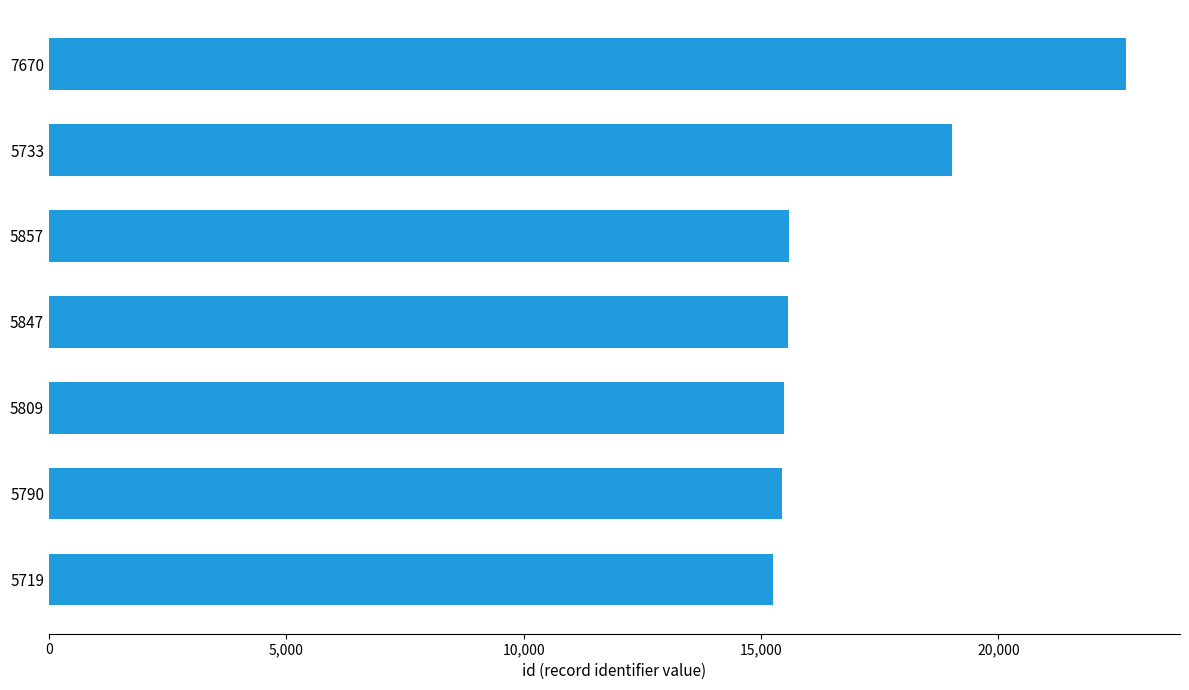

Does the chart contain any negative values?

No